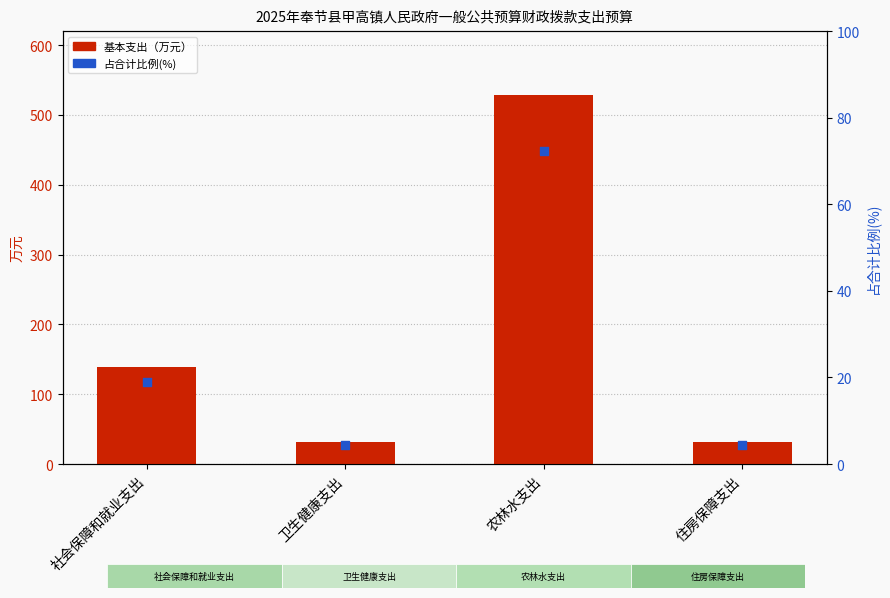

At which category is the sum across all series the highest?

农林水支出